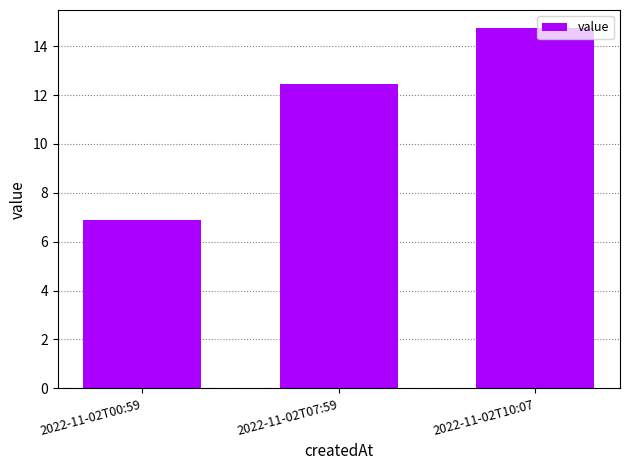

What is the value of the 3rd bar from the left?

14.7